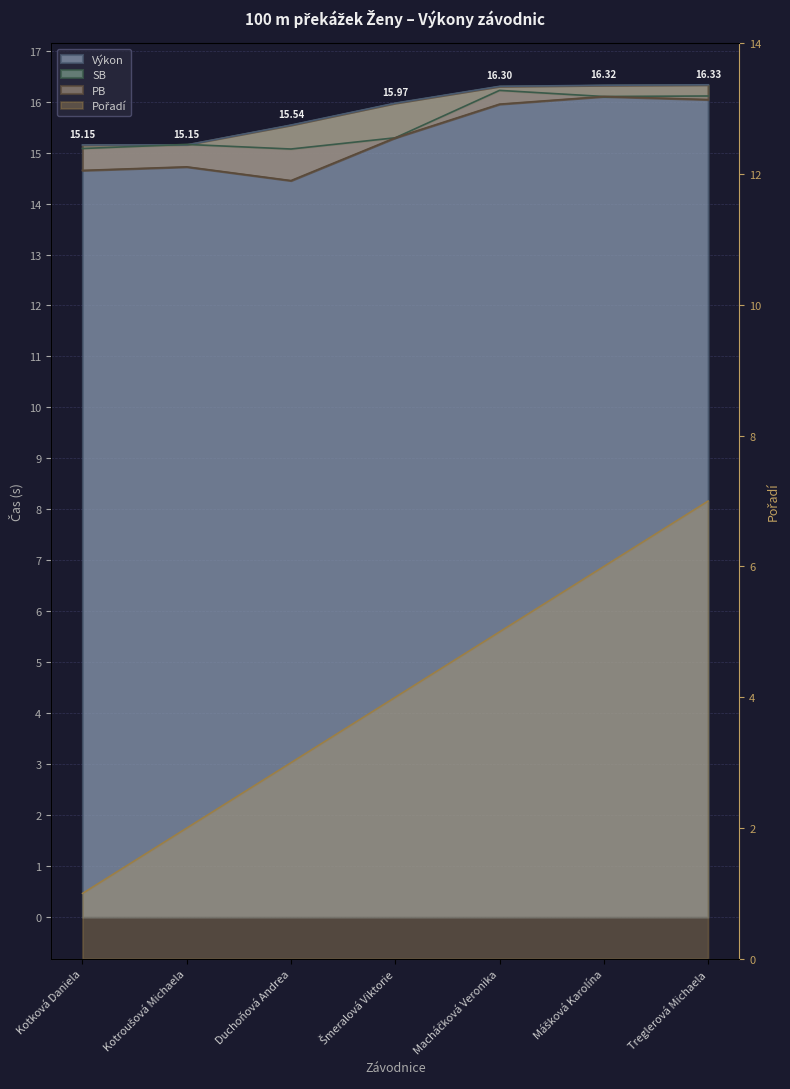

List the labels in order of SB value, largest first.

Macháčková Veronika, Treglerová Michaela, Mášková Karolína, Šmeralová Viktorie, Kotroušová Michaela, Kotková Daniela, Duchoňová Andrea